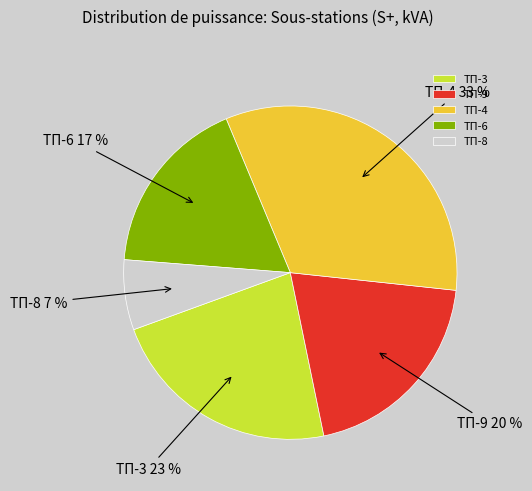

To the nearest percent, what portion does ТП-6 represent?

17%